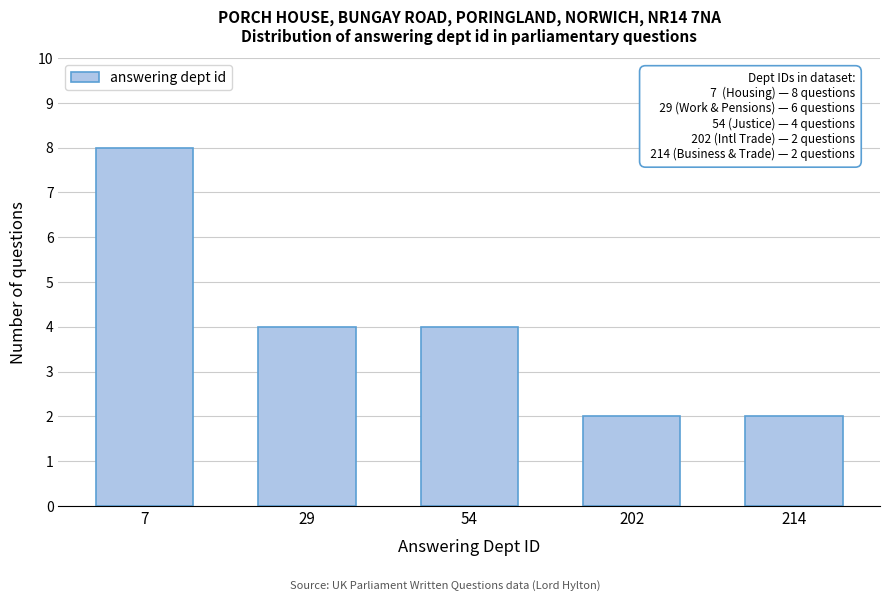

Reading left to right, transcribe all the data shown in this chart.

7=8	29=4	54=4	202=2	214=2